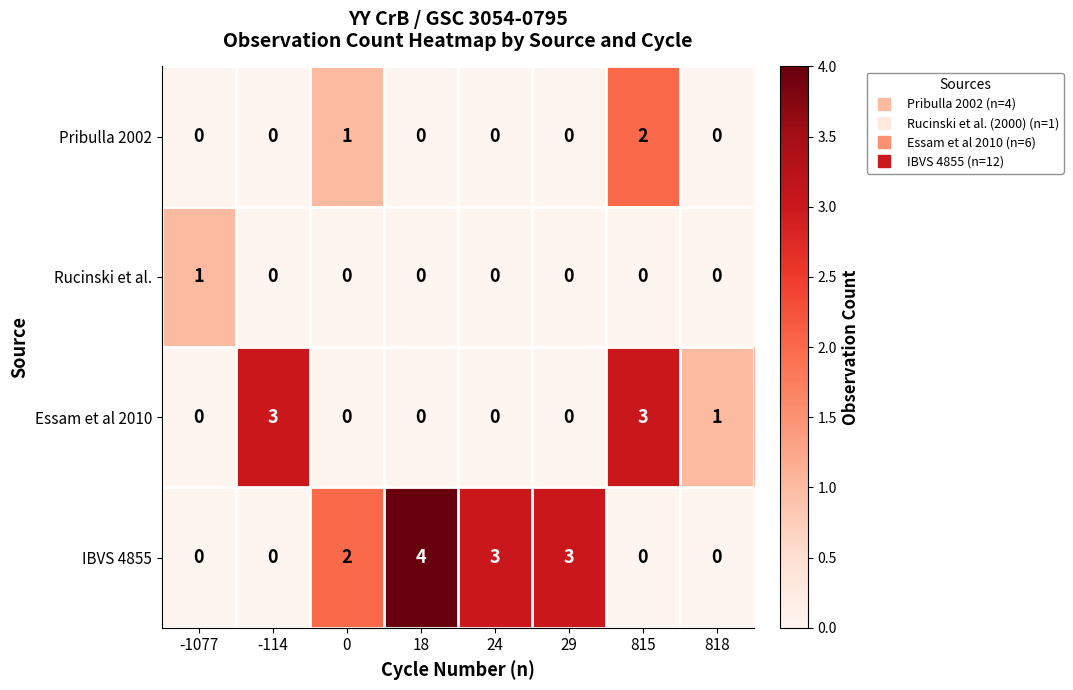

What is the total value across all series at 29?

3